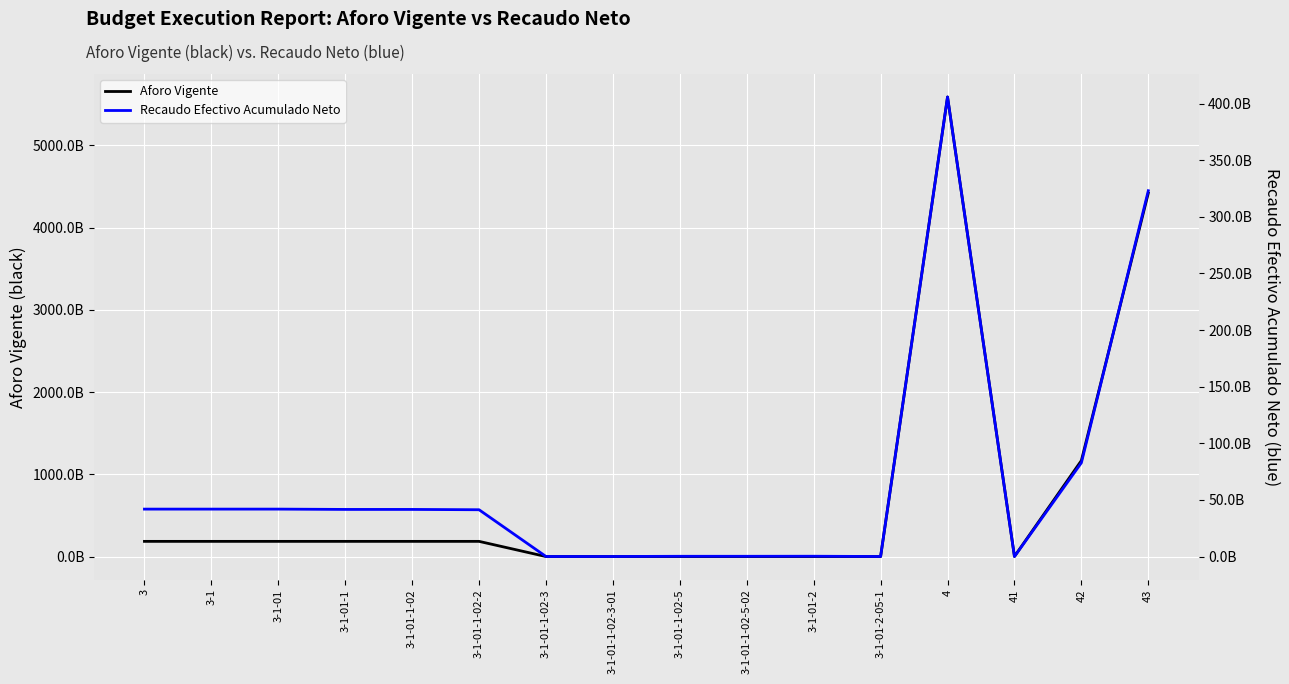

At which label does Aforo Vigente reach its minimum?

3-1-01-1-02-3